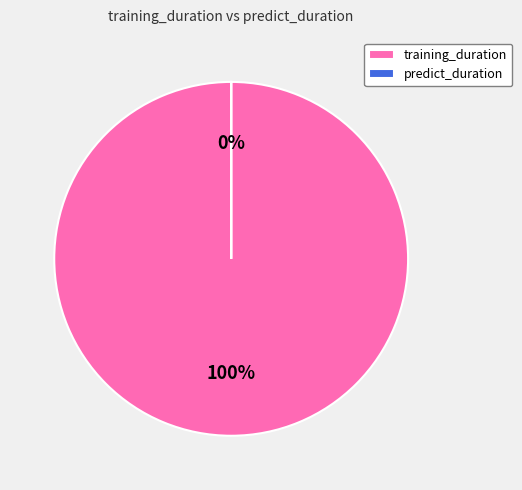

How many slices are in this pie chart?

2